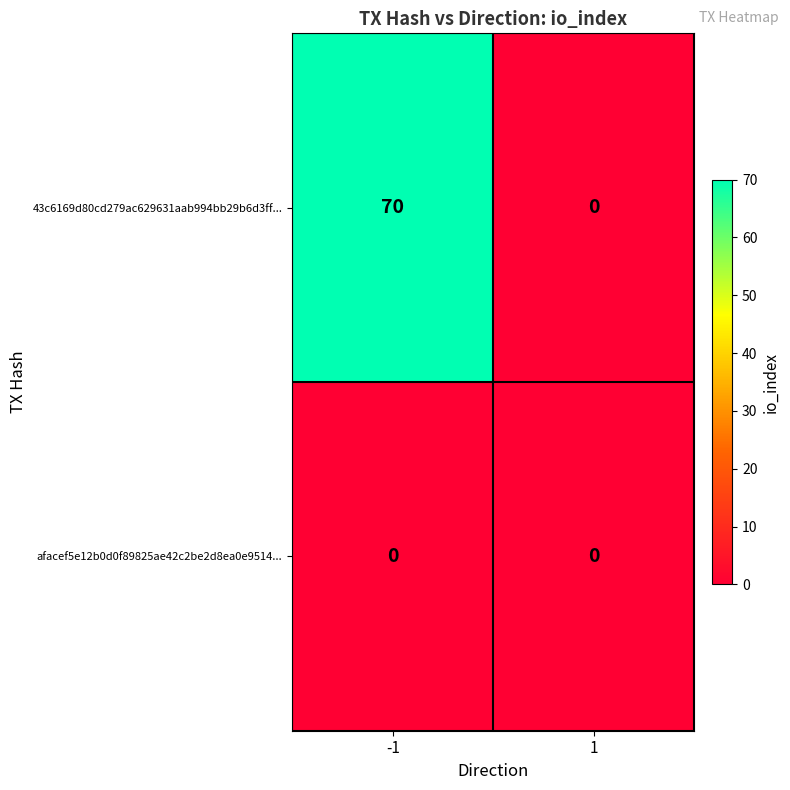

Which series has the largest total across all categories?

43c6169d80cd279ac629631aab994bb29b6d3ff...